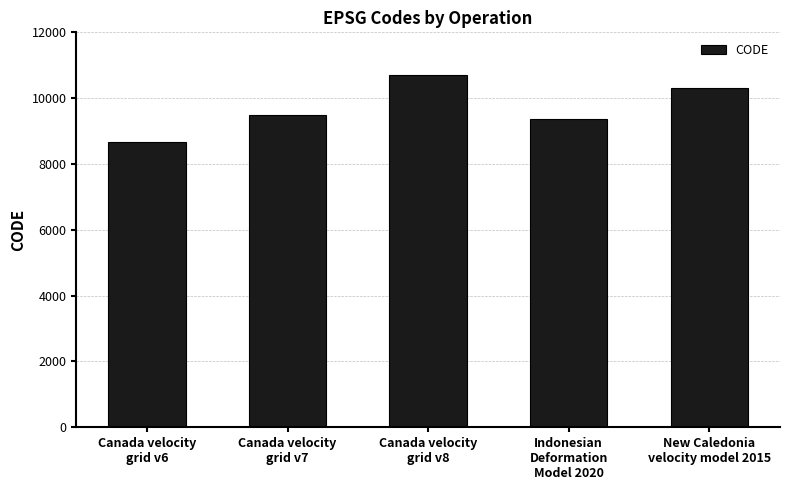

What is the change in value from Canada velocity
grid v7 to Indonesian
Deformation
Model 2020?

-108